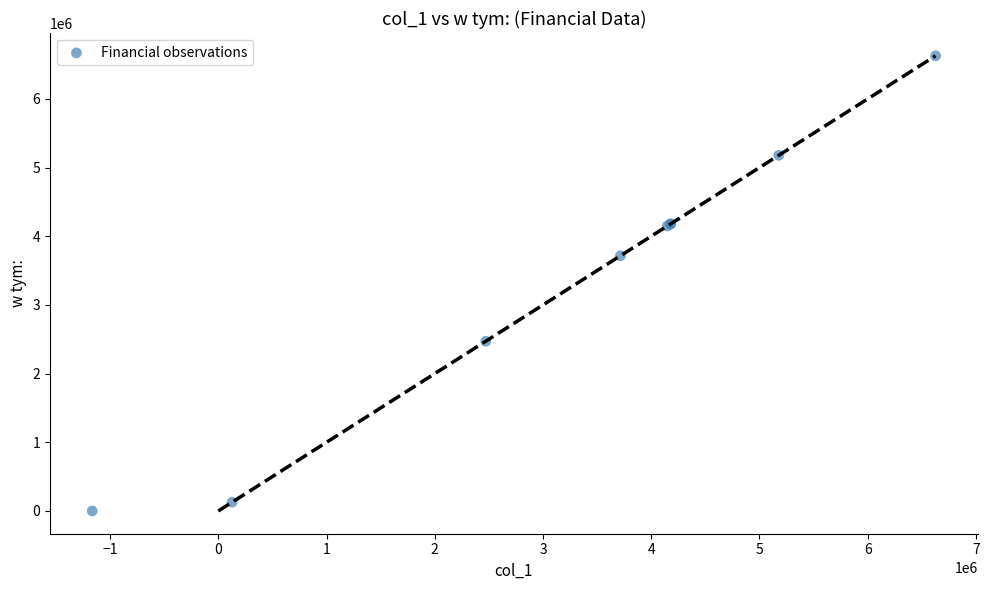

What Y value in the scatter plot is closest to 3314016?

3716104.7